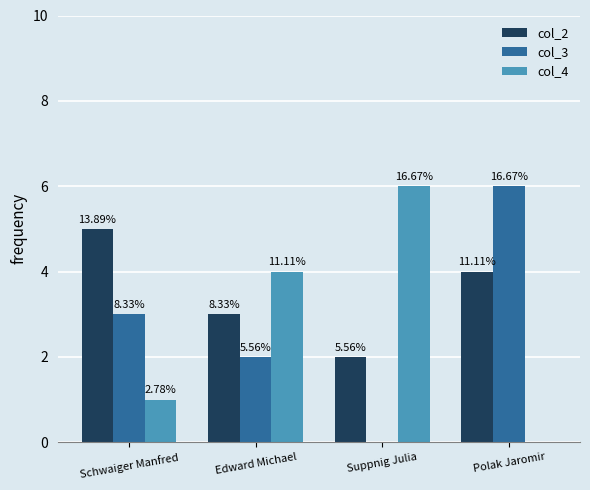

What is the total value across all series at Suppnig Julia?

8